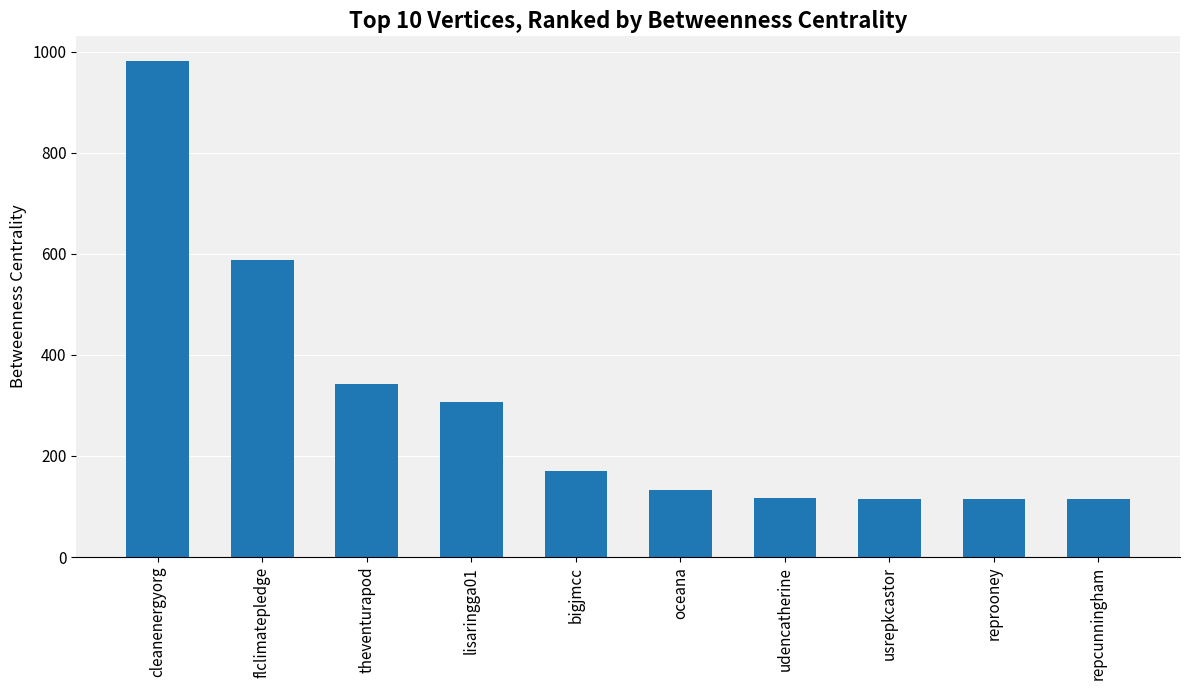

What is the average value?

298.3